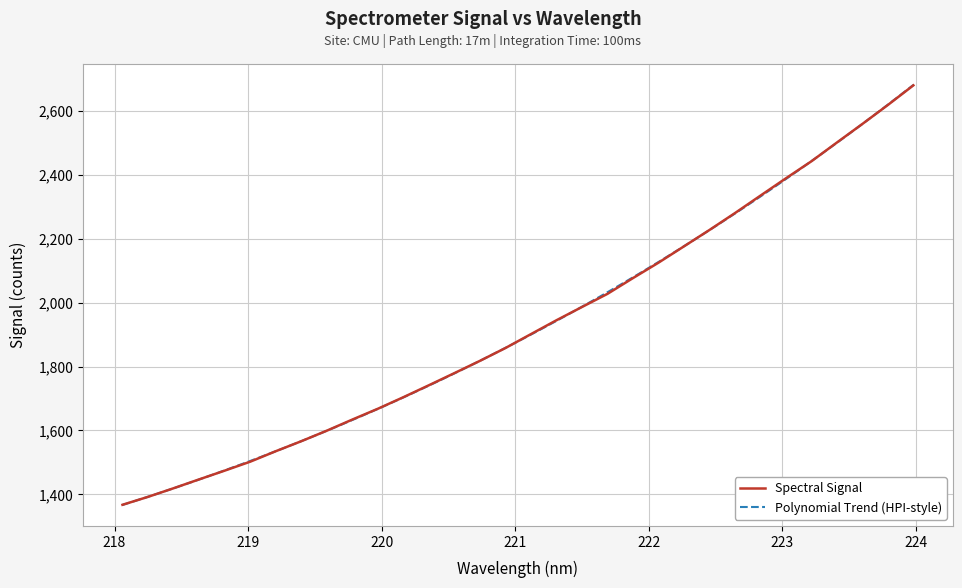

What is the lowest value of the Spectral Signal series?

1367.6